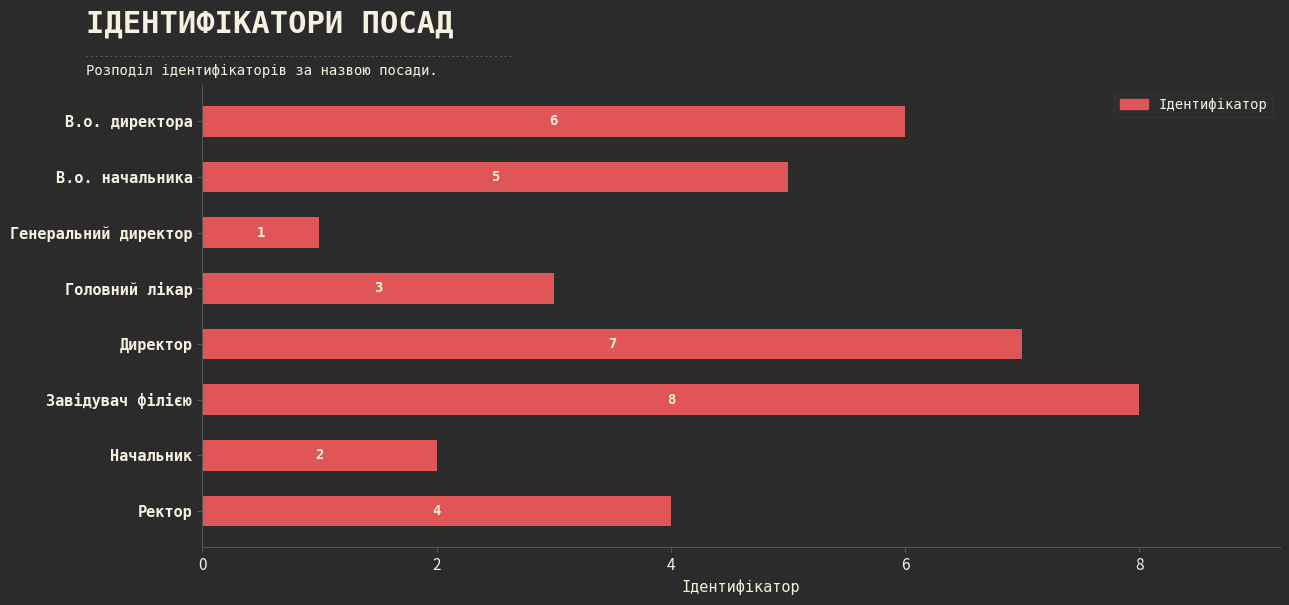

Are the bars grouped side by side (vs. stacked)?

No